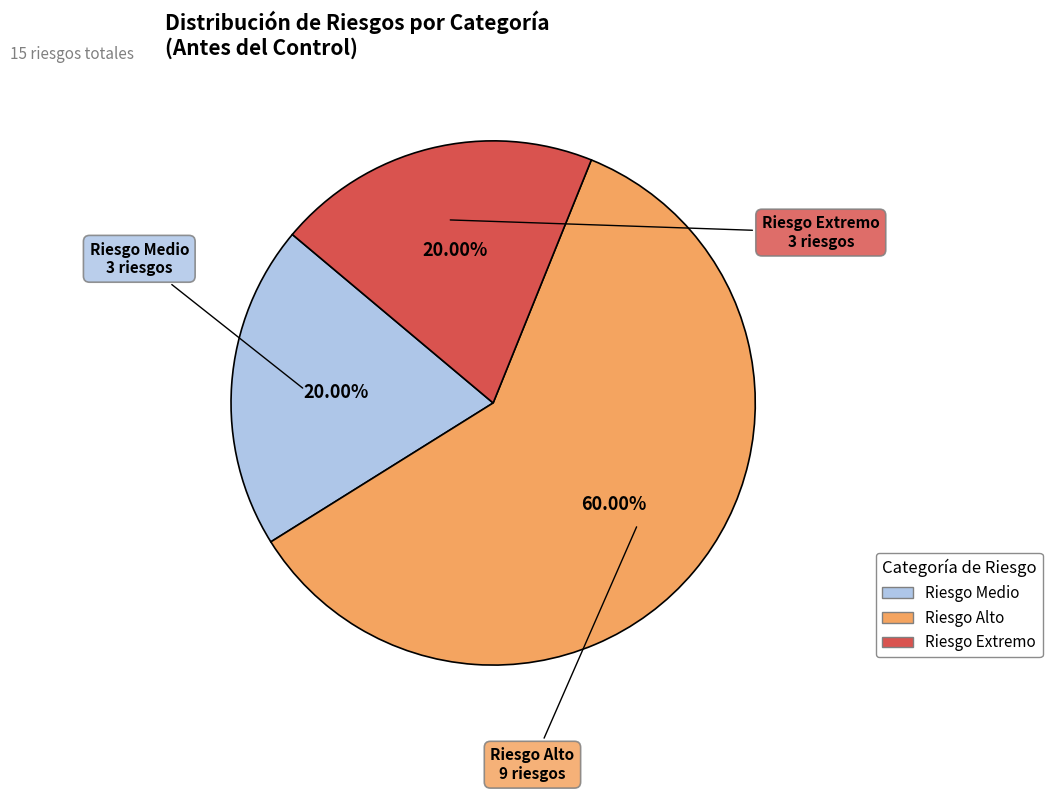

Is there any slice that represents more than half of the pie?

Yes